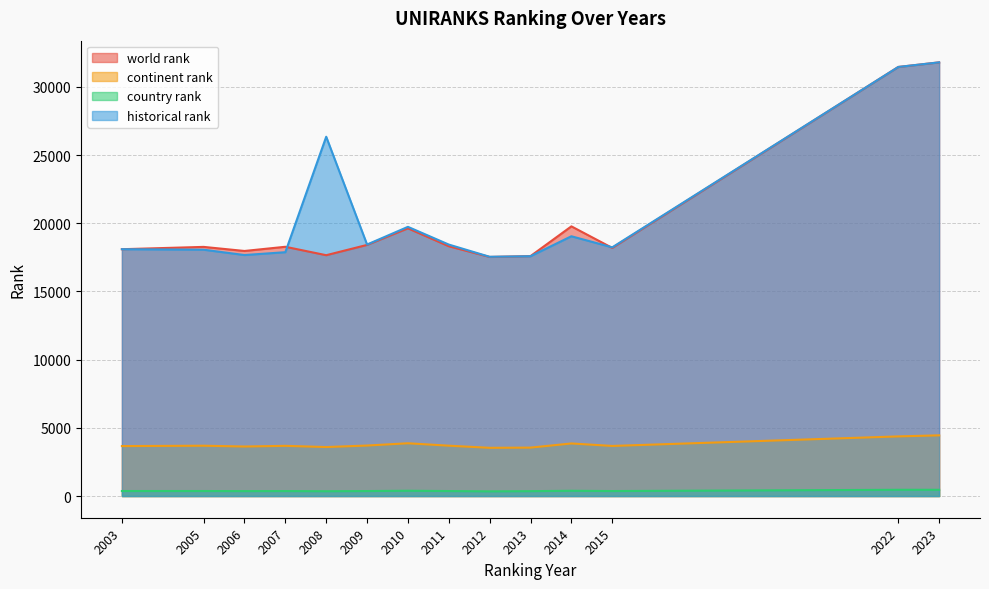

What is the maximum value for continent rank?

4452.0